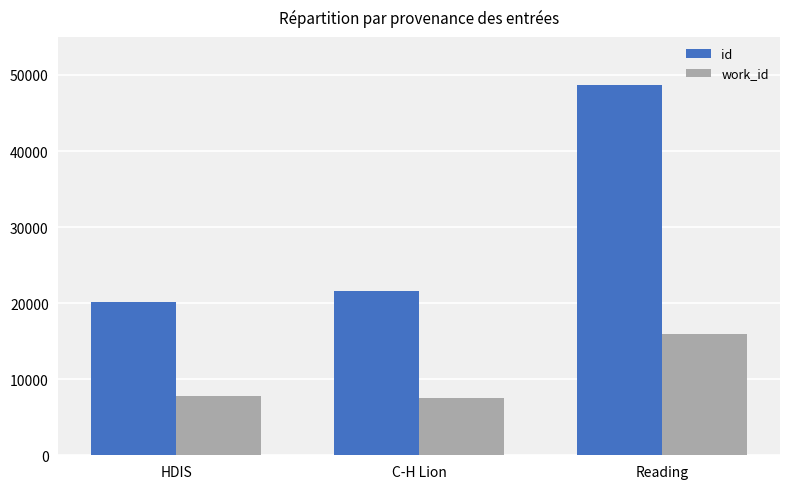

Is it true that id equals 20167 at HDIS?

True